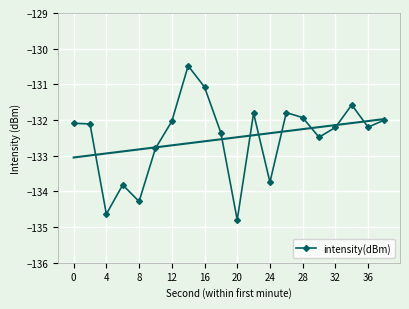

What is the highest value of the intensity(dBm) series?

-130.5